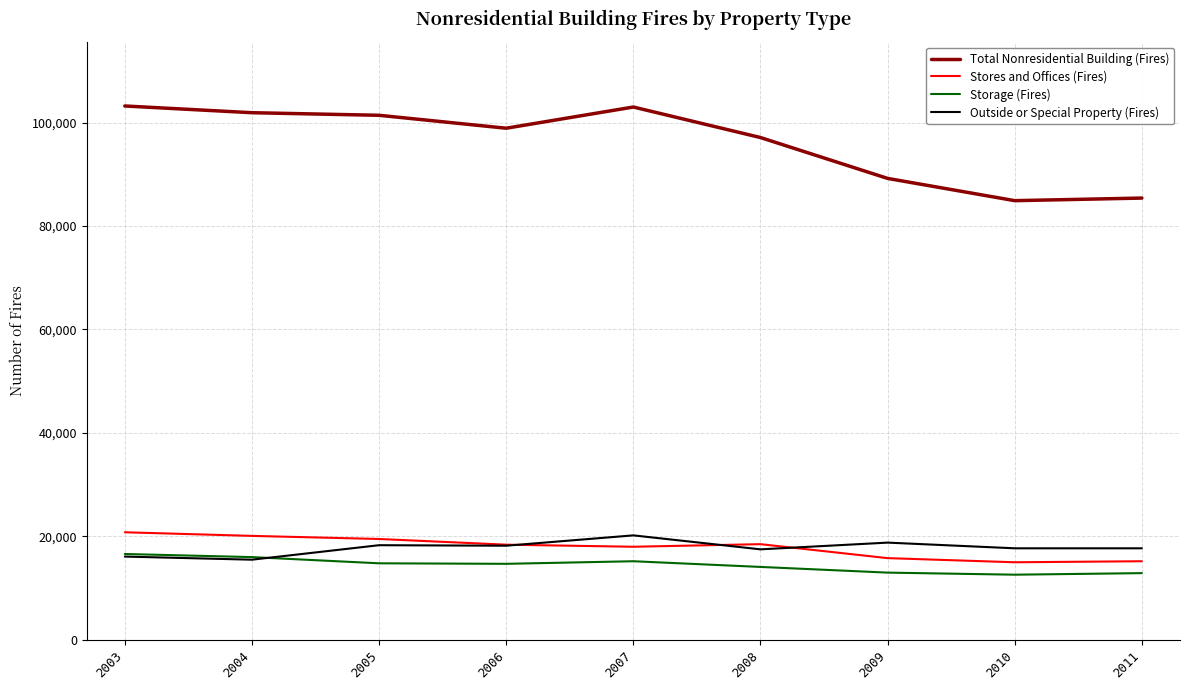

Is it true that Outside or Special Property (Fires) equals 10685 at 2009?

False